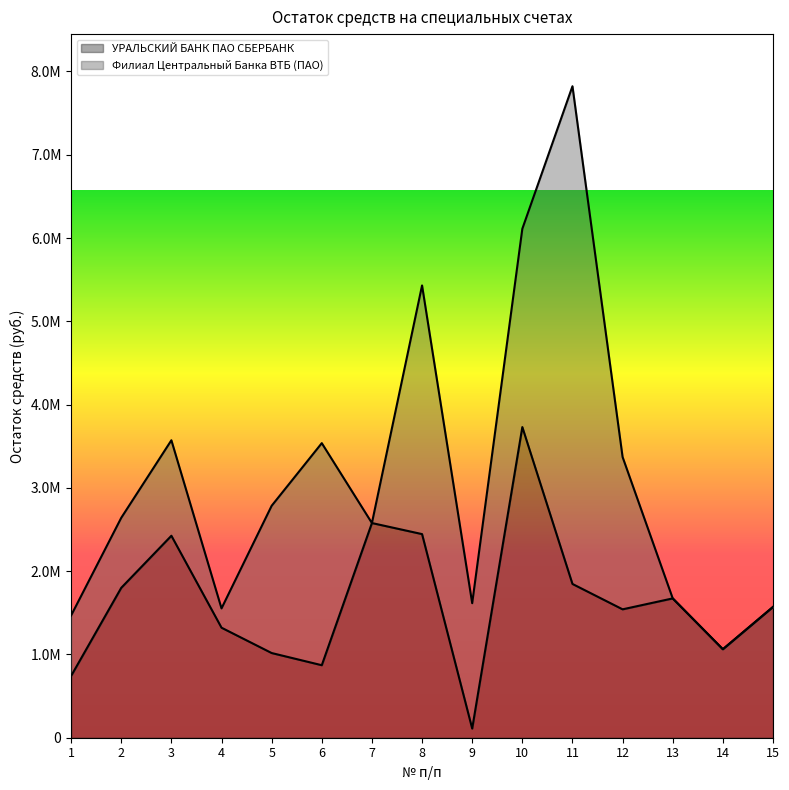

How many points are lower than both their immediate neighbors (excluding endpoints)?

4